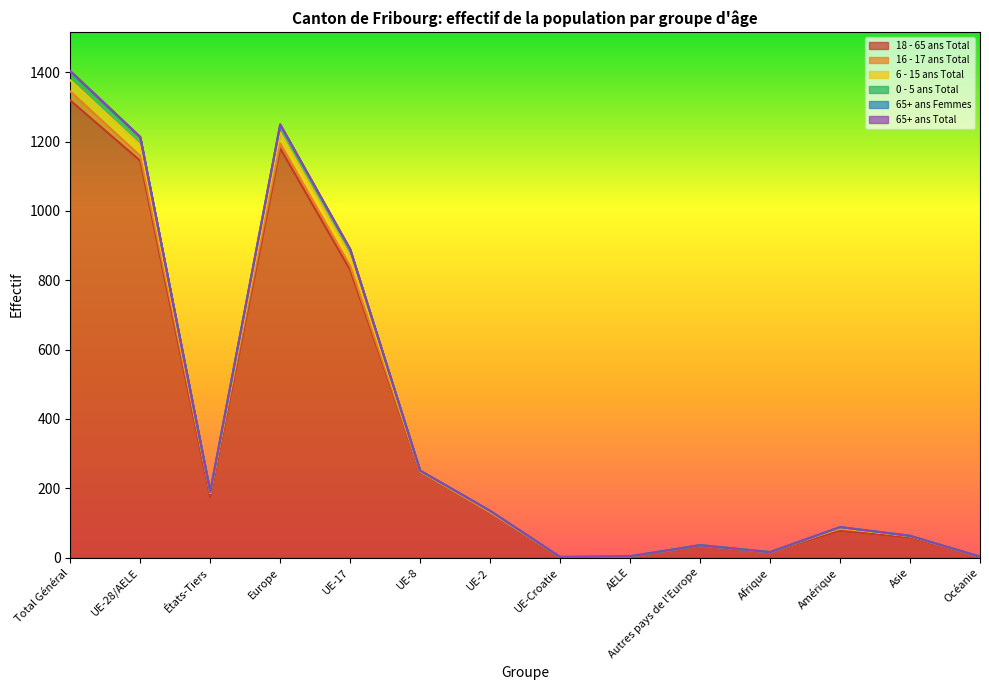

True or false: 6 - 15 ans Total has more than 1 points higher than both neighbors.

True